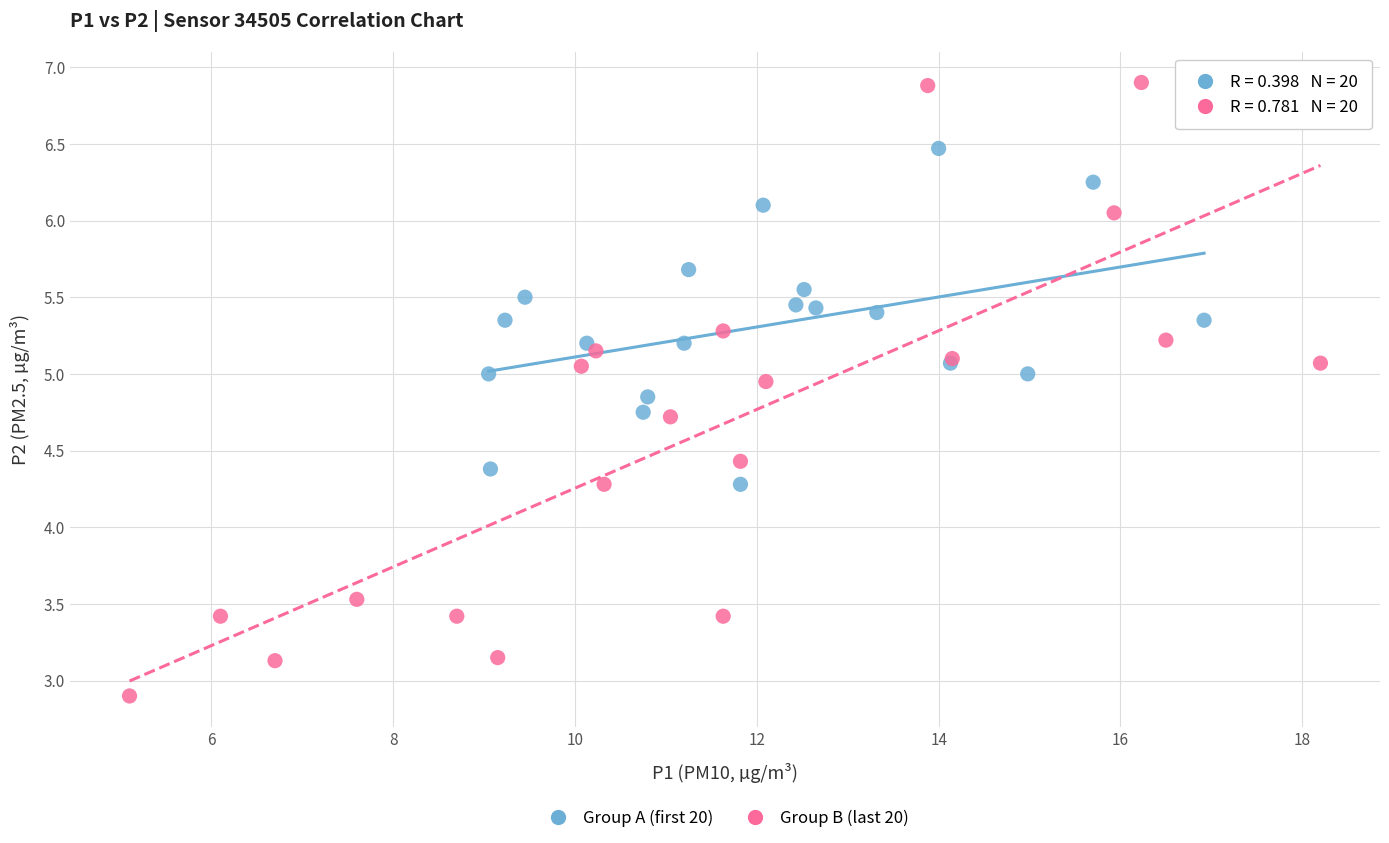

Which series contains the highest Y value?

Group B (last 20)